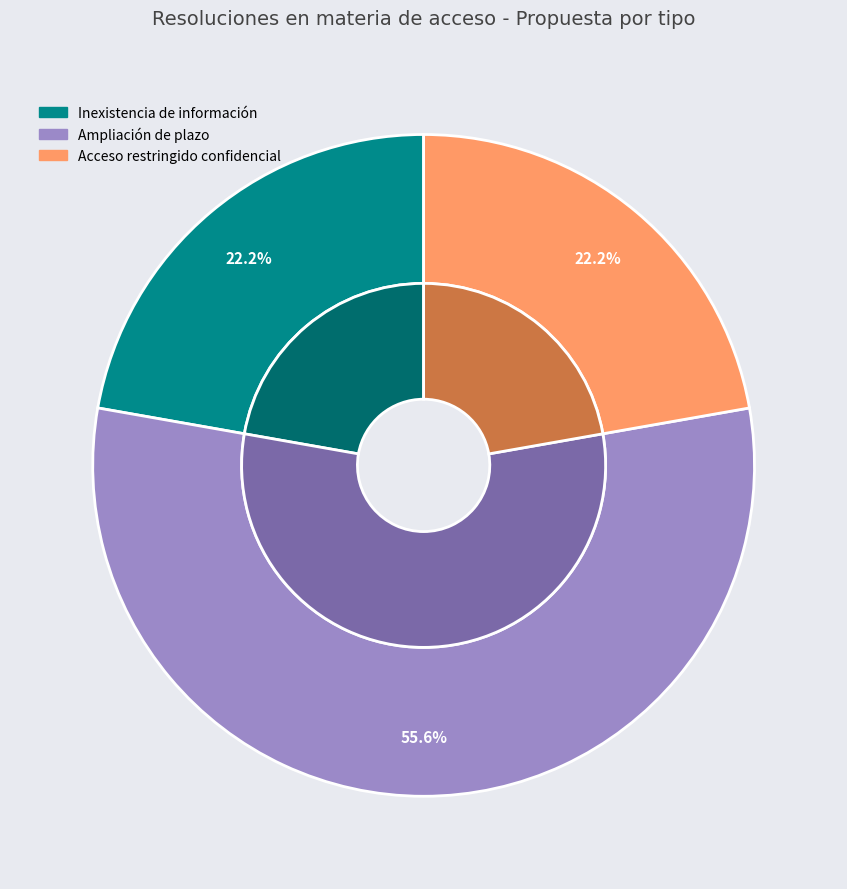

Which slice is the smallest?

Inexistencia de información